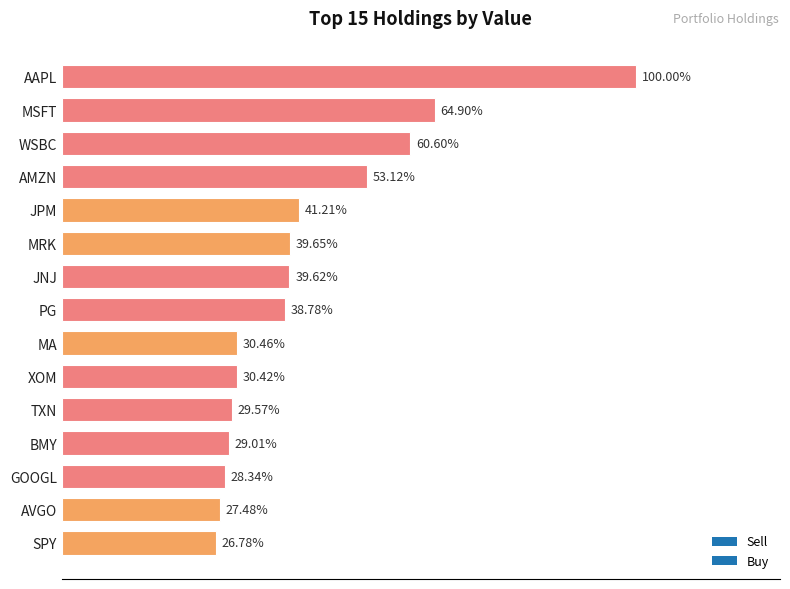

What is the sum of all values?

497492000